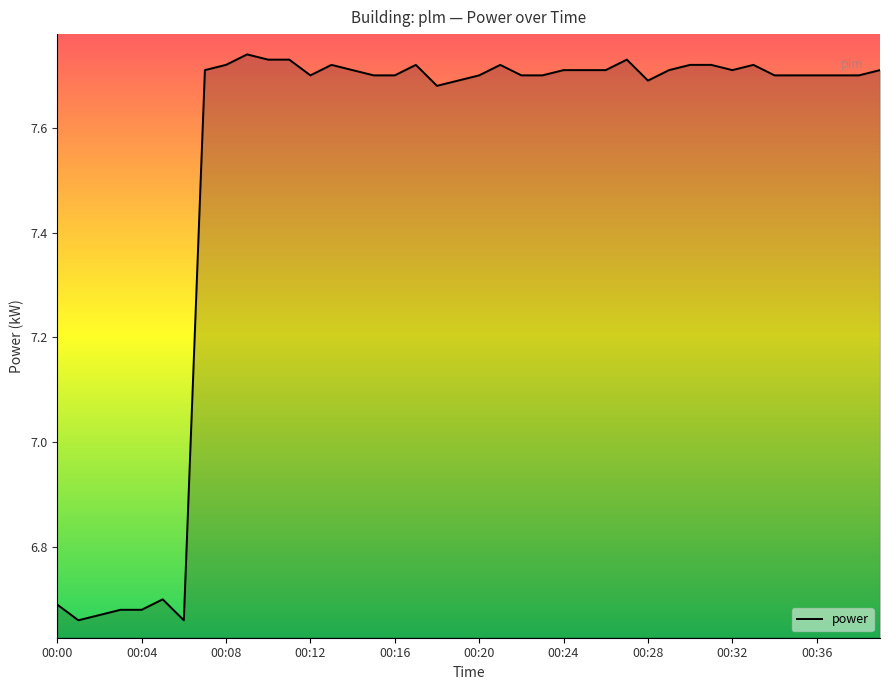

What is the difference between the maximum and minimum values?

1.1